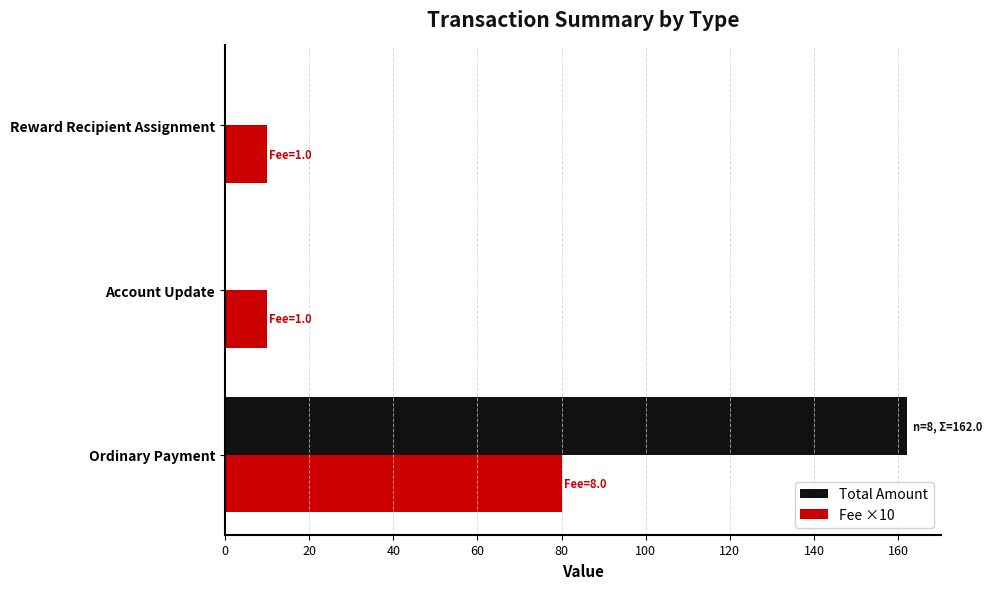

True or false: Fee ×10 has a value of 10 at Account Update.

True